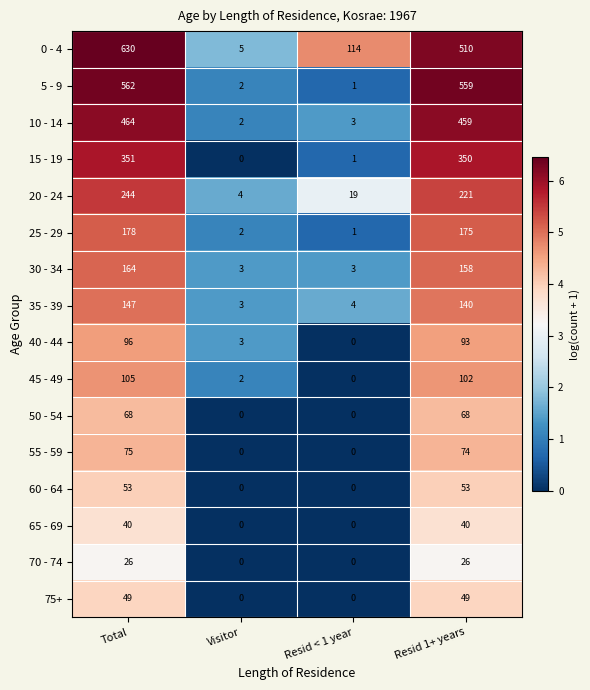

True or false: 35 - 39 has a value of 2 at Resid < 1 year.

False